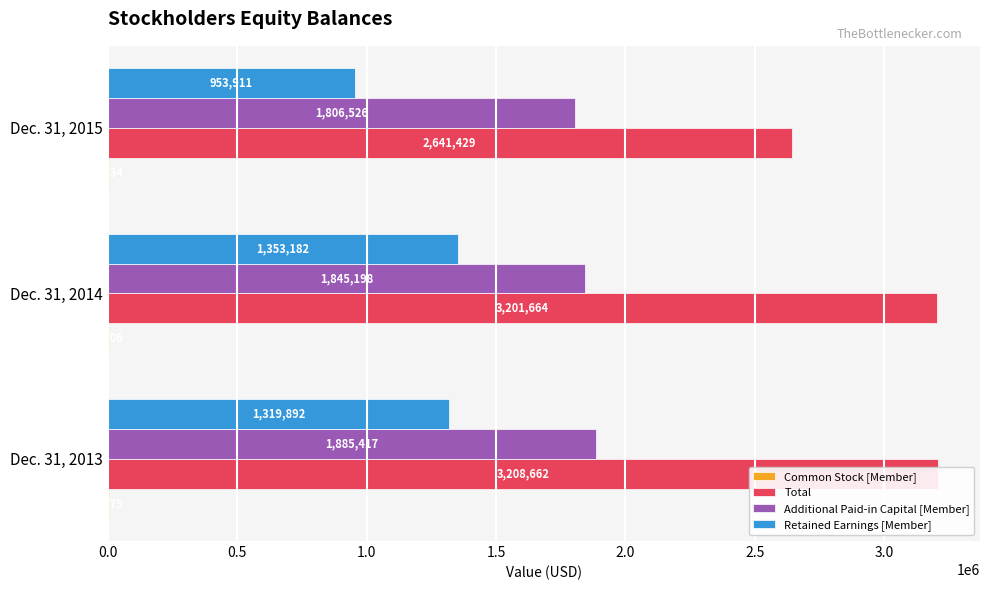

Reading right to left, what are all the values shown in this chart?

Common Stock [Member]: 4534	4706	4775
Total: 2641429	3201664	3208662
Additional Paid-in Capital [Member]: 1806526	1845198	1885417
Retained Earnings [Member]: 953911	1353182	1319892